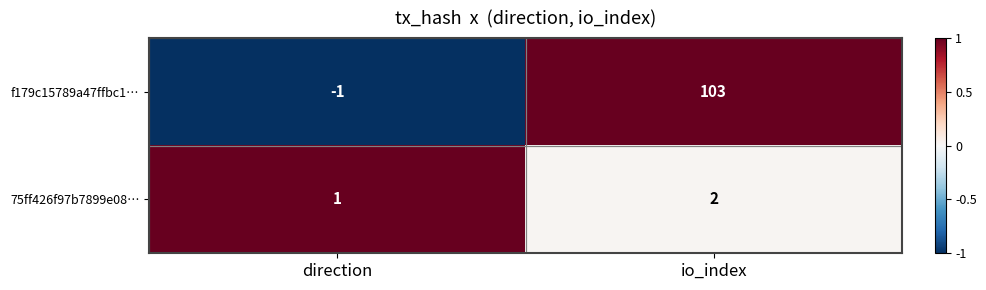

Rank the categories by 75ff426f97b7899e08… value from highest to lowest.

io_index, direction